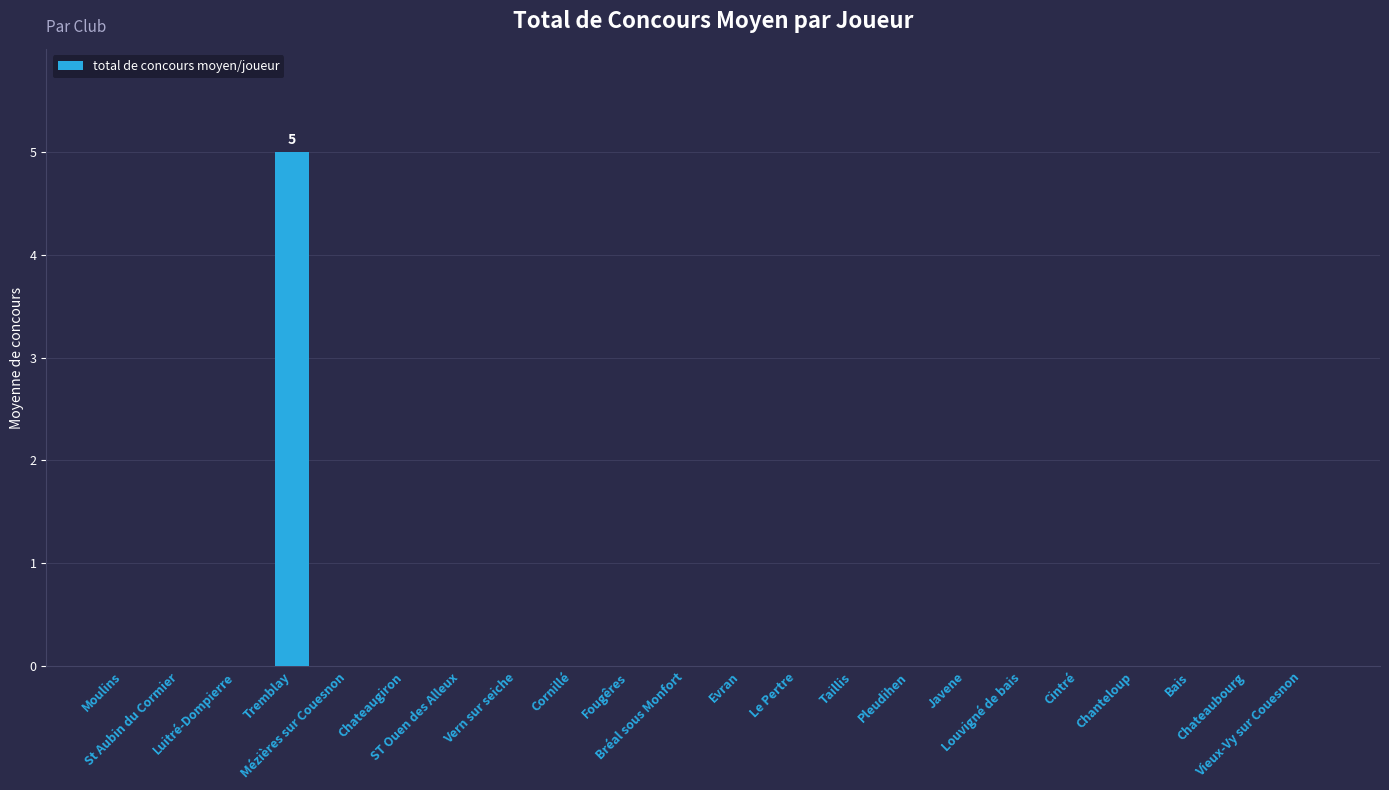

Reading left to right, what are all the values shown in this chart?

0	0	0	5	0	0	0	0	0	0	0	0	0	0	0	0	0	0	0	0	0	0